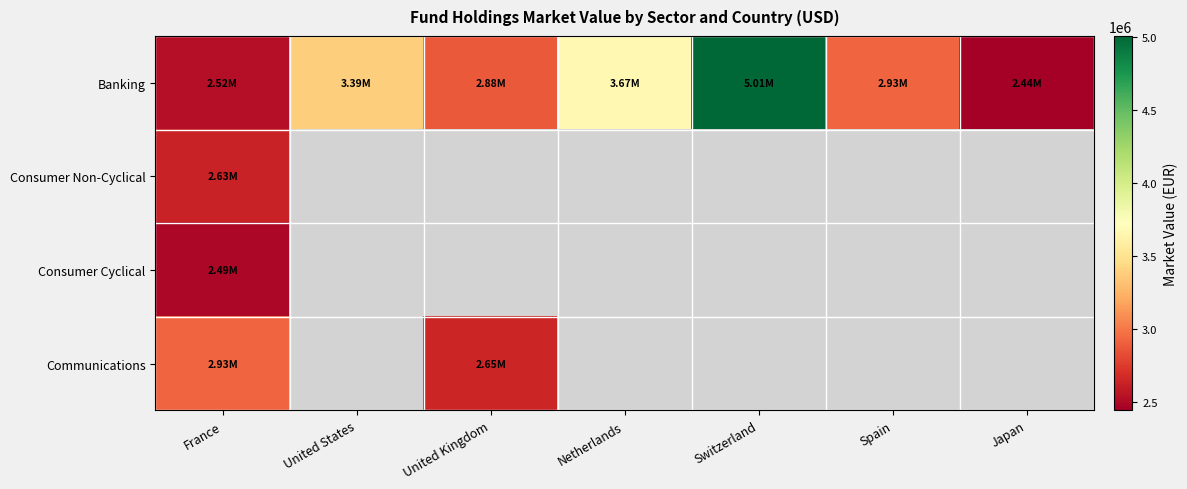

Count the number of categories in the chart.

7